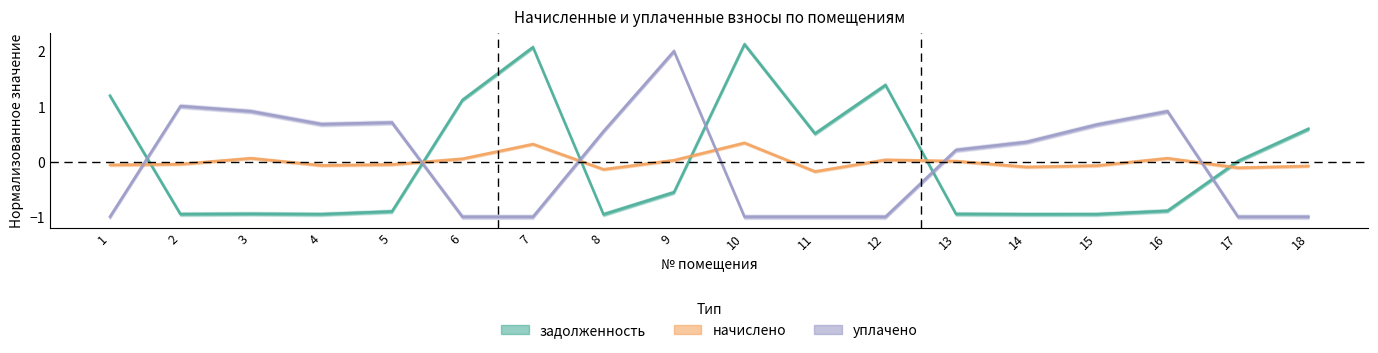

The задолженность series shows 1.5 at 6. True or false?

False